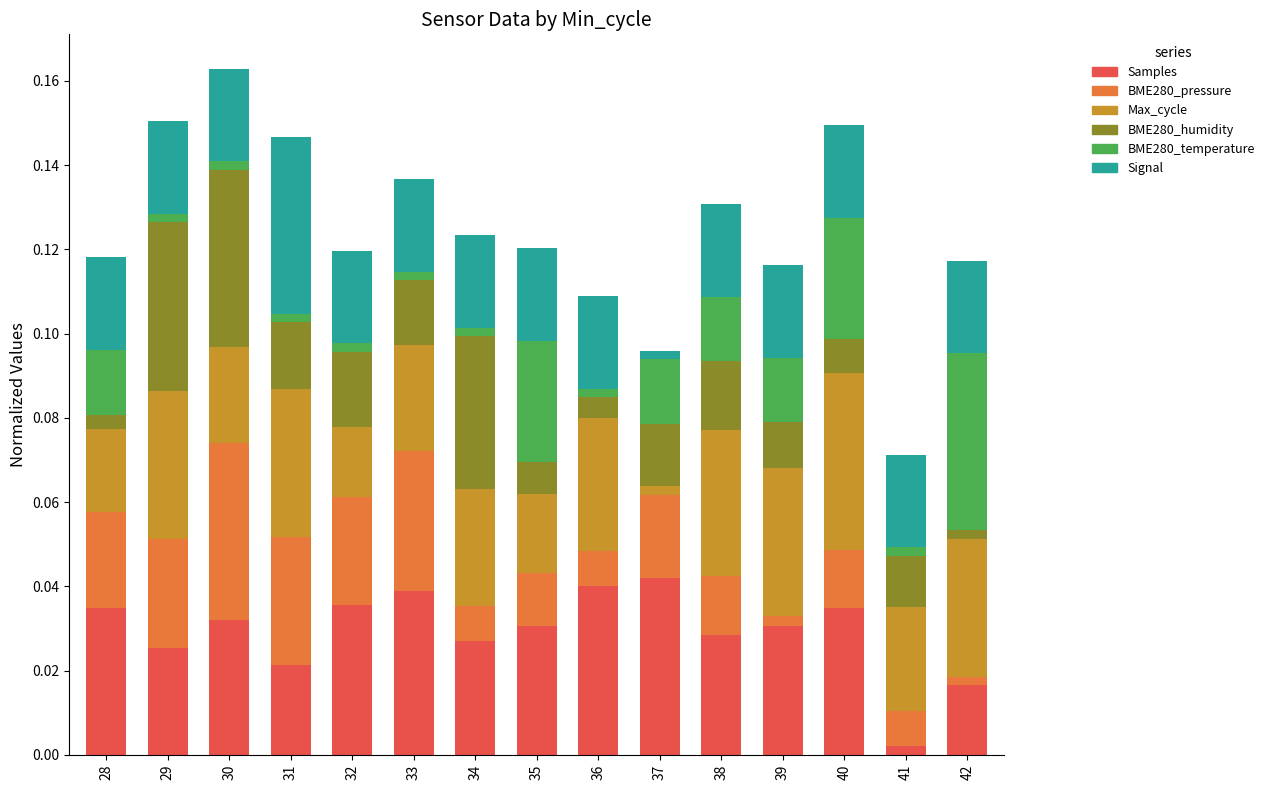

At which label does Samples reach its minimum?

41